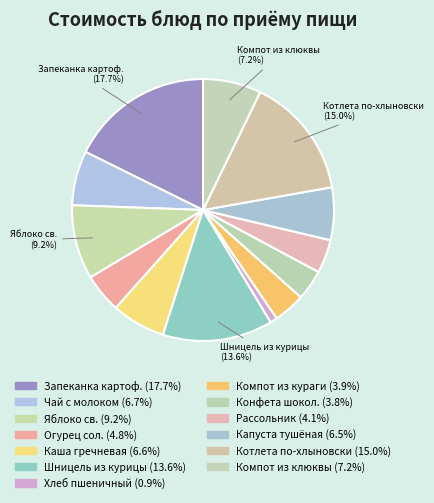

Count the number of slices in the pie.

13